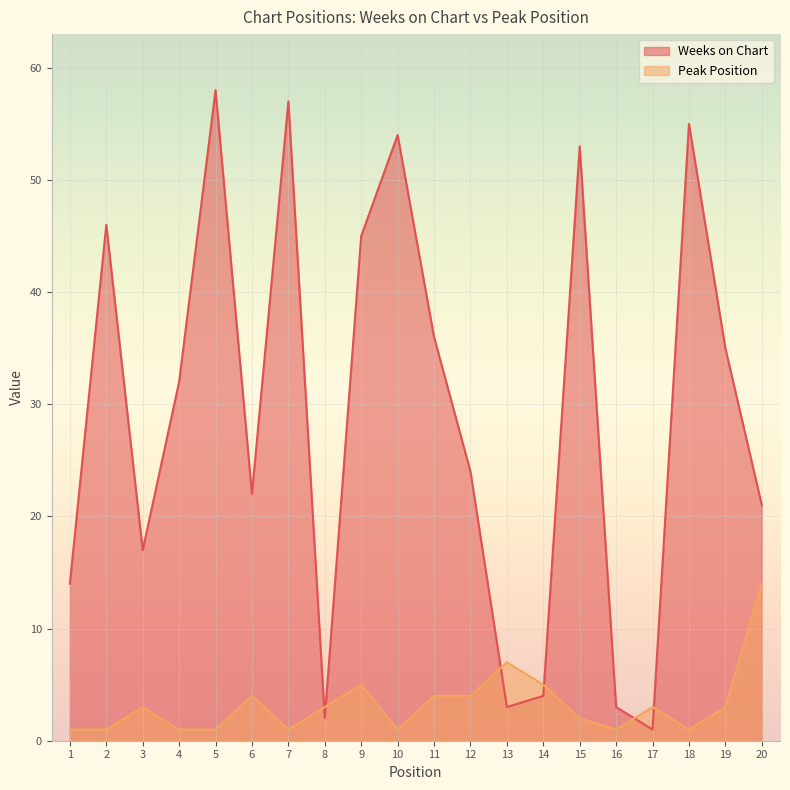

At which category is the sum across all series the highest?

5